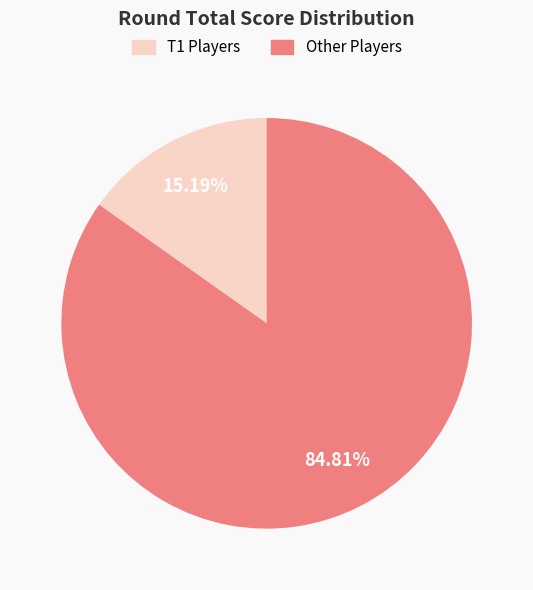

Which category has the biggest portion of the pie?

Other Players